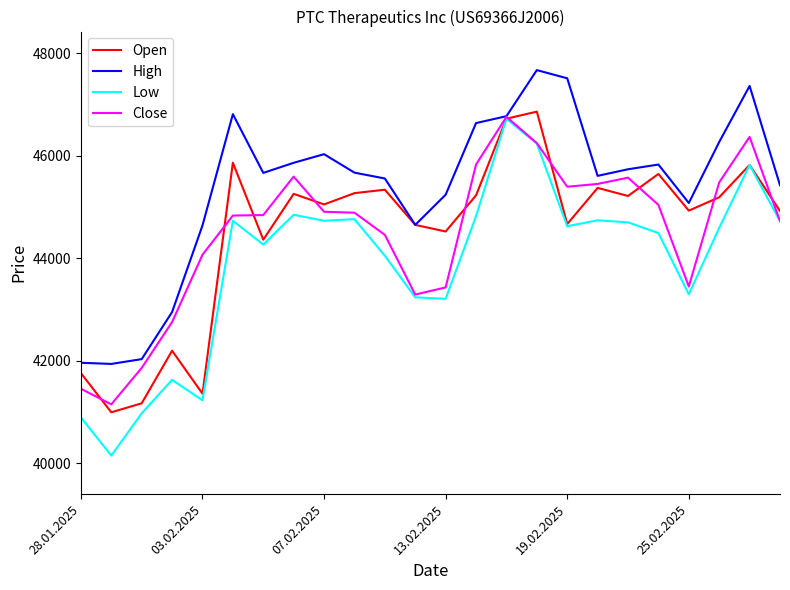

Which series has the largest total across all categories?

High